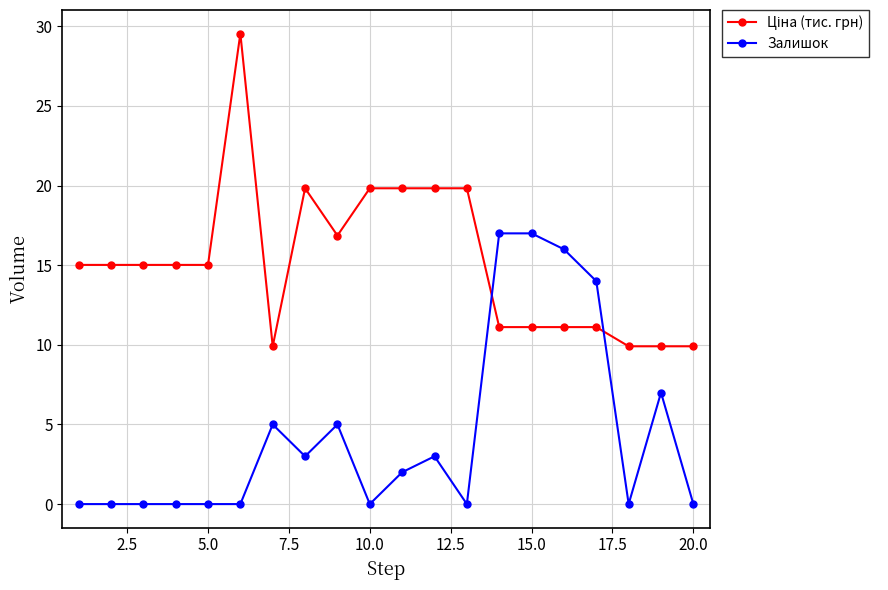

What is the value of the Залишок point at the 11th from the left?

2.0